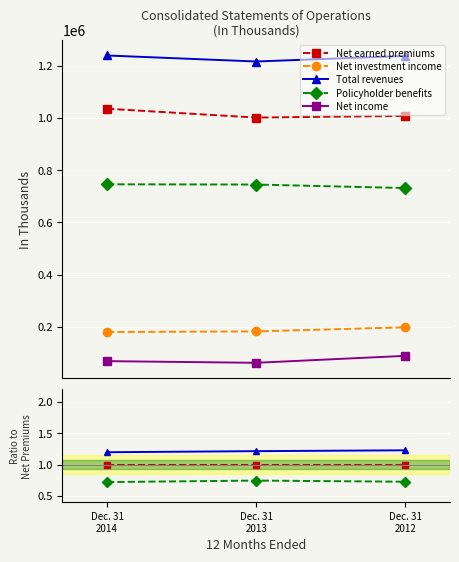

Is it true that Total revenues equals 1.7 at Dec. 31
2014?

False